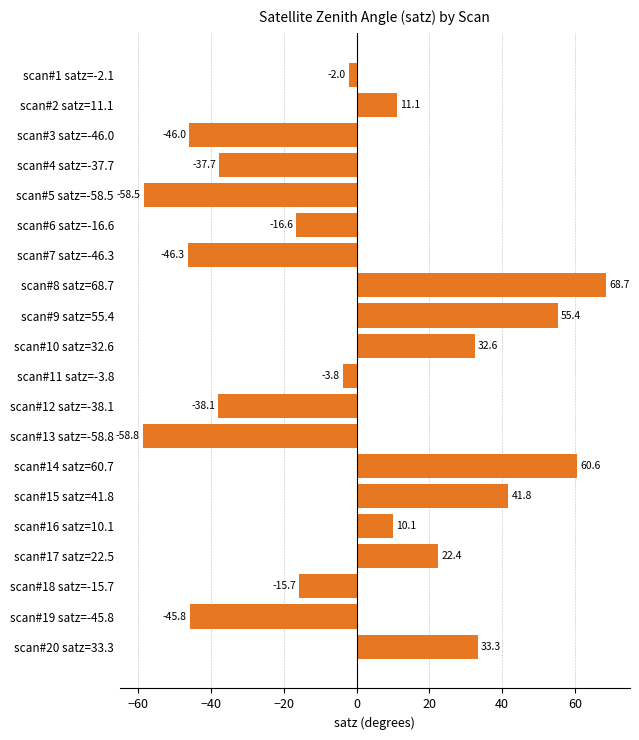

How many values are below zero?

11